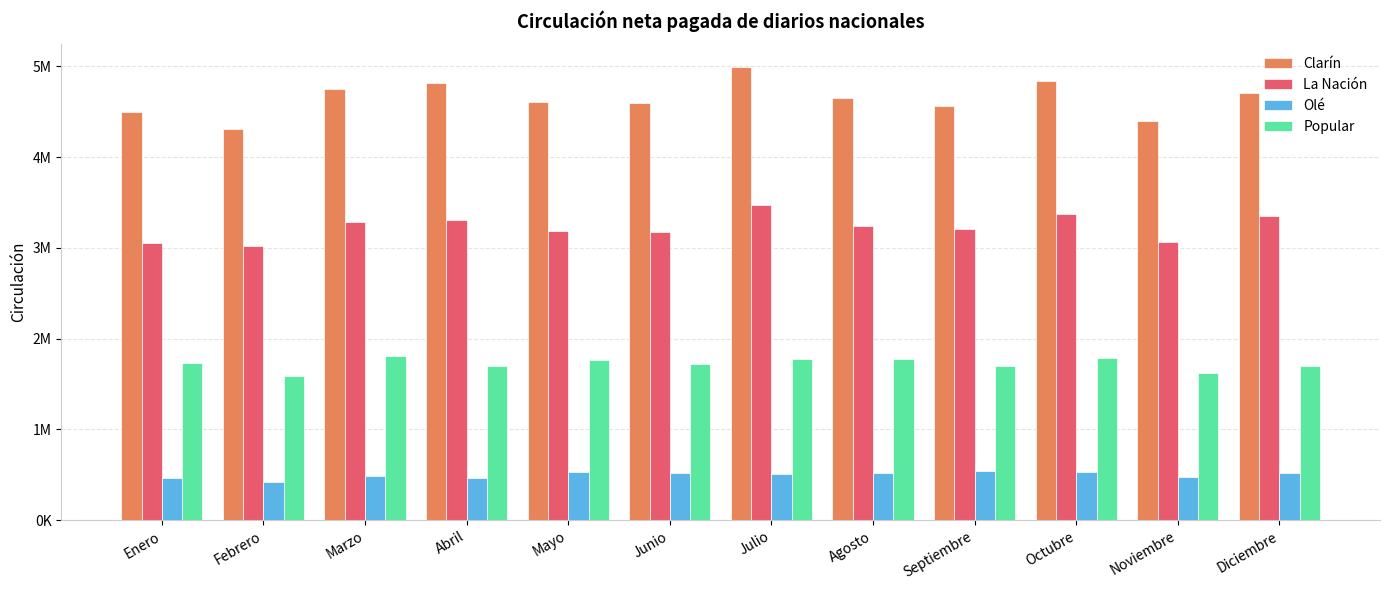

The value of Olé at Junio is 515700. True or false?

True